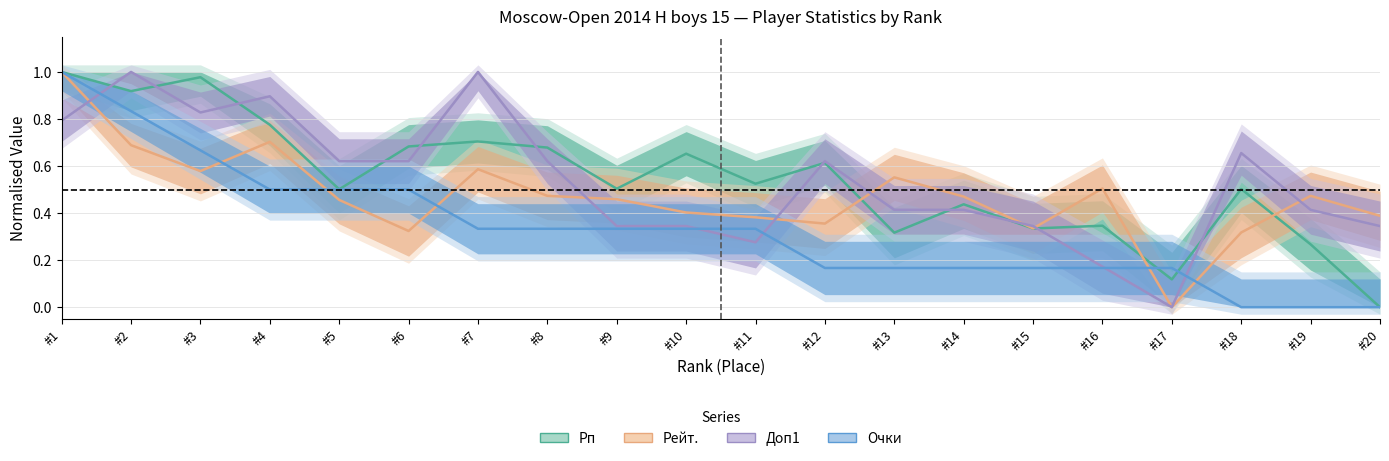

Which series ends up on top after the final intersection of Рп and Очки?

Рп